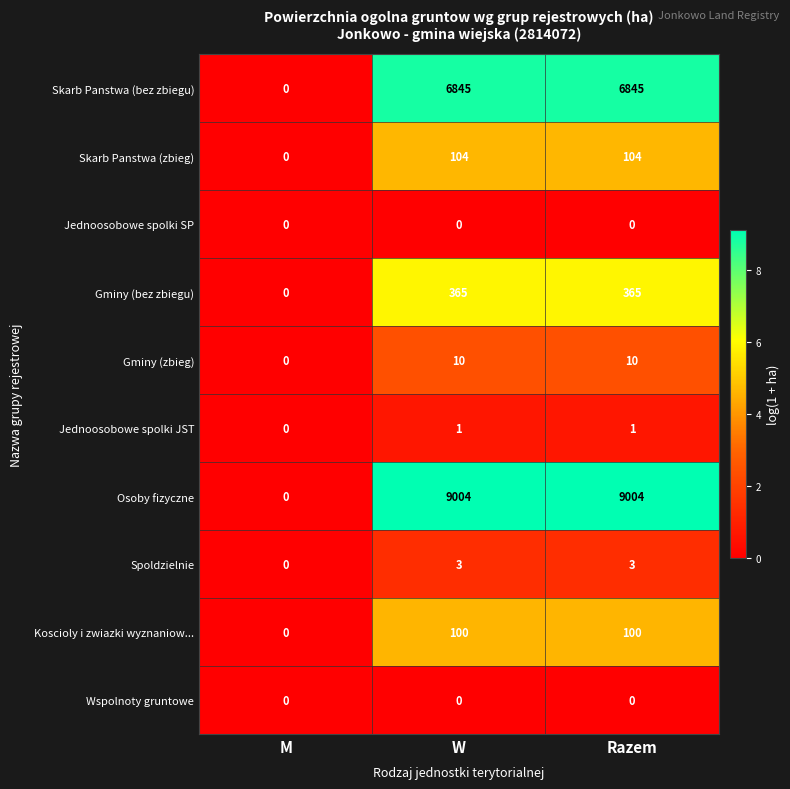

True or false: Jednoosobowe spolki JST has a value of 1 at Razem.

True